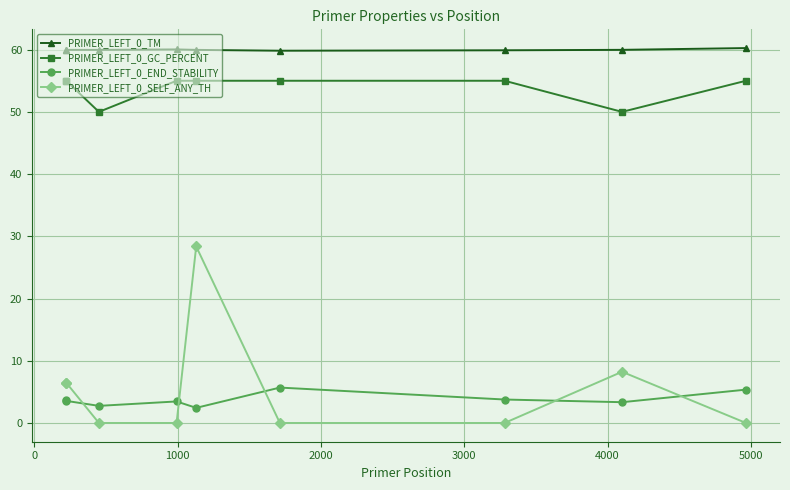

Which series has the widest spread of values?

PRIMER_LEFT_0_SELF_ANY_TH